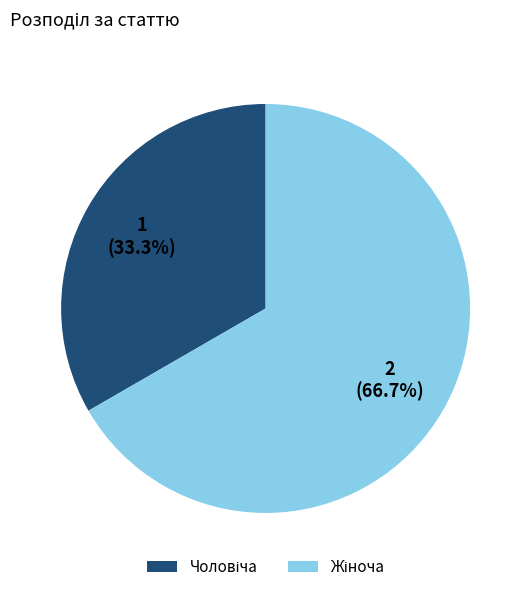

Is there a majority slice in this chart?

Yes